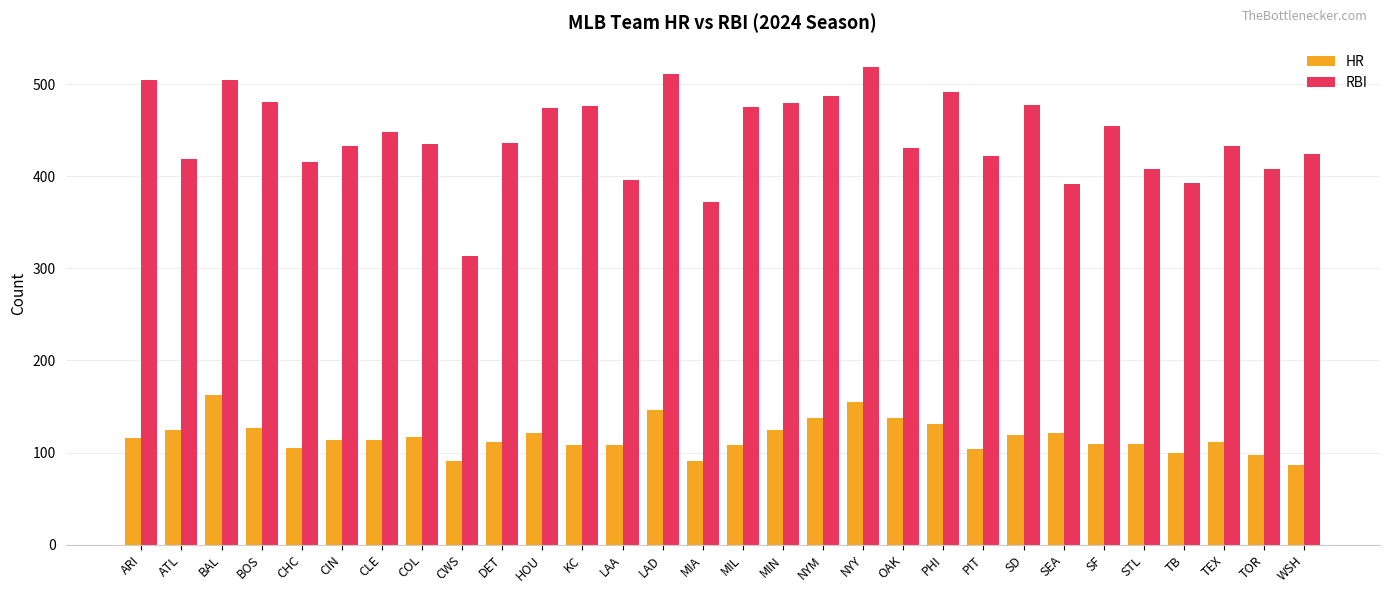

At how many categories does at least one series exceed 91?

30